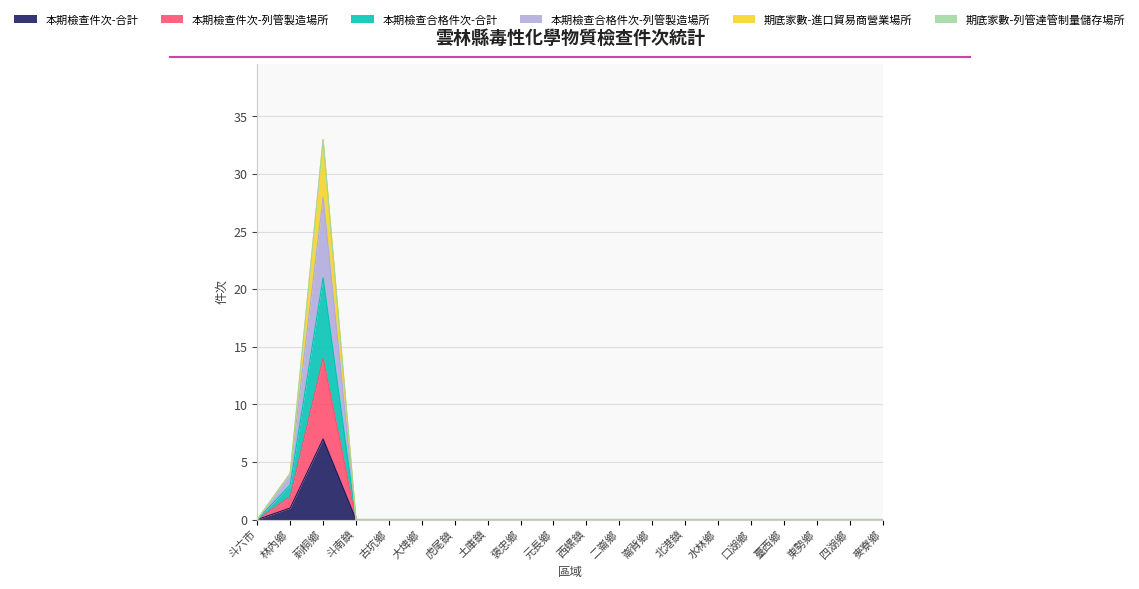

Is it true that 期底家數-進口貿易商營業場所 equals 0 at 四湖鄉?

True